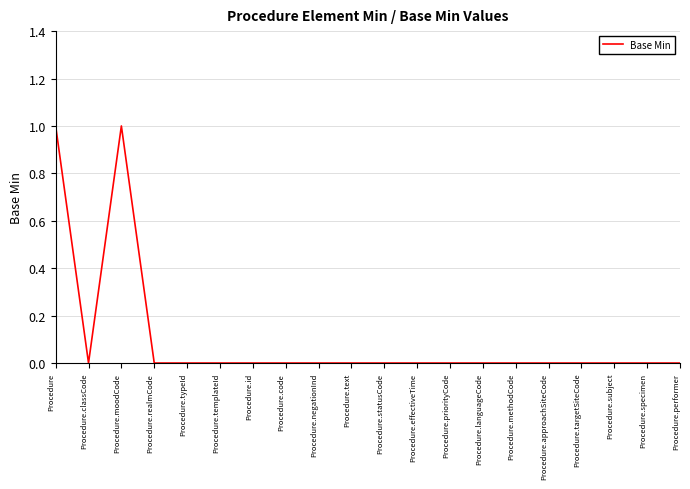

Is it true that the value at Procedure.text is 0?

True